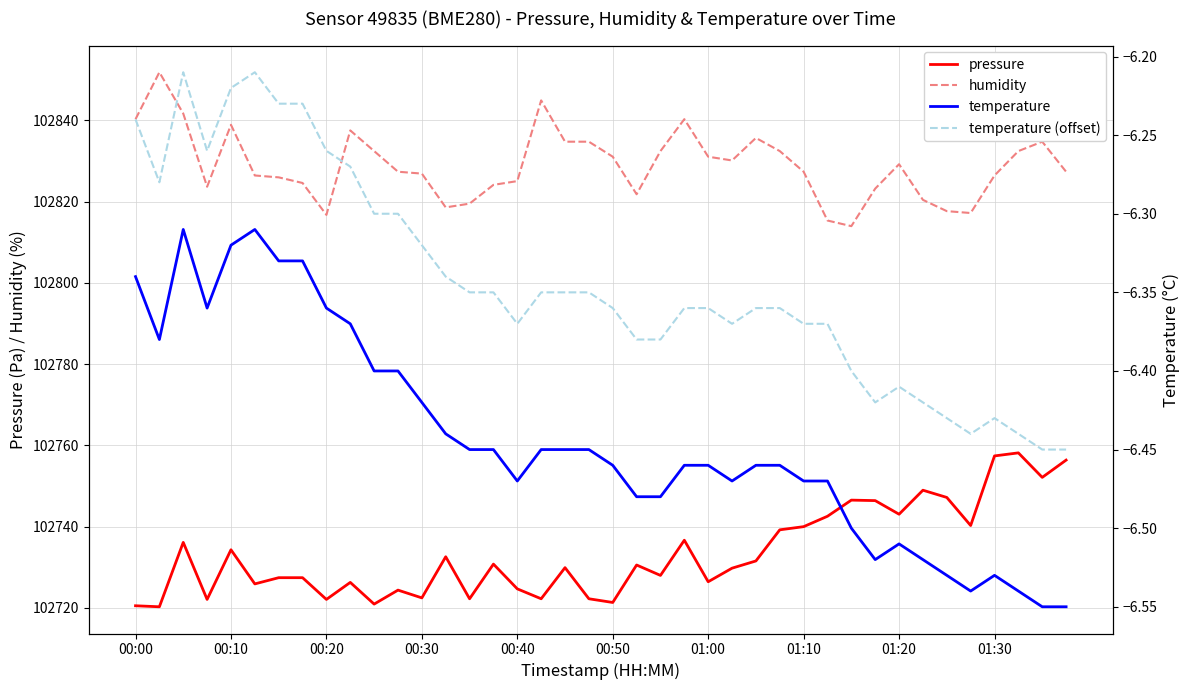

Does the chart have visible grid lines?

Yes